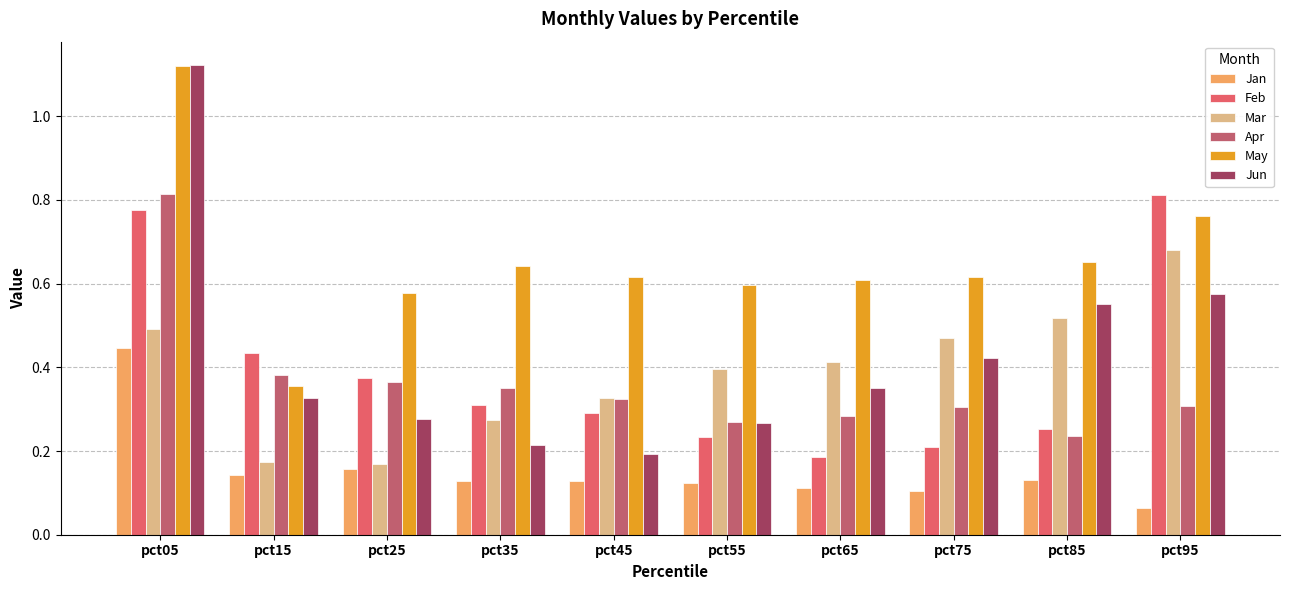

Is the value of Jan at pct95 greater than the value of Apr at pct35?

No